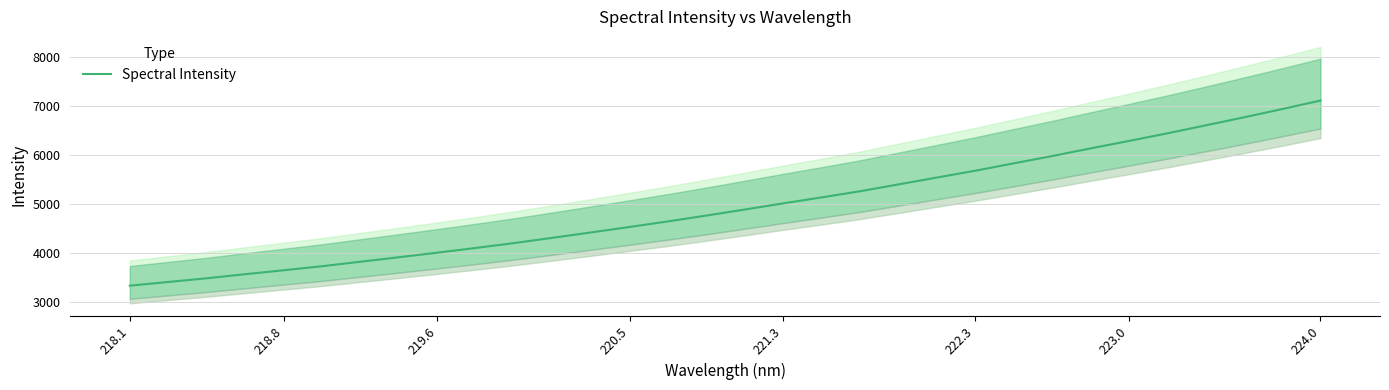

What is the maximum value for Spectral Intensity?

7117.3